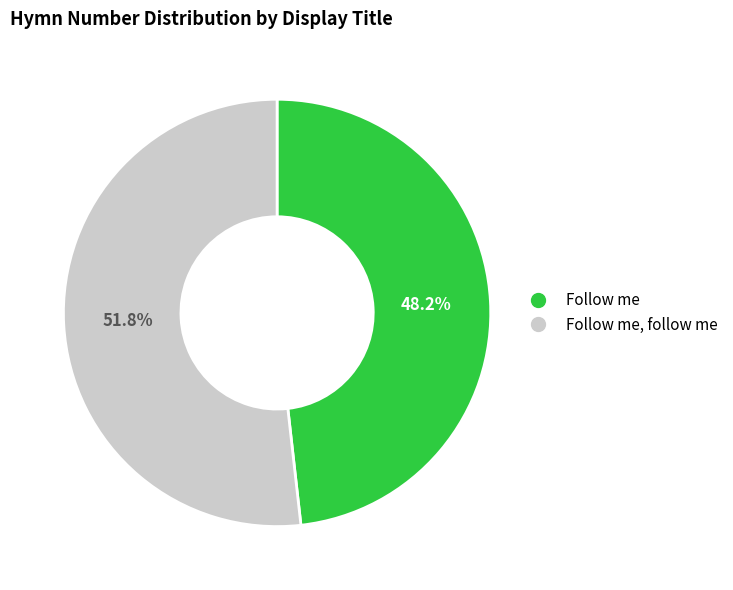

To the nearest percent, what is the average slice percentage?

50%